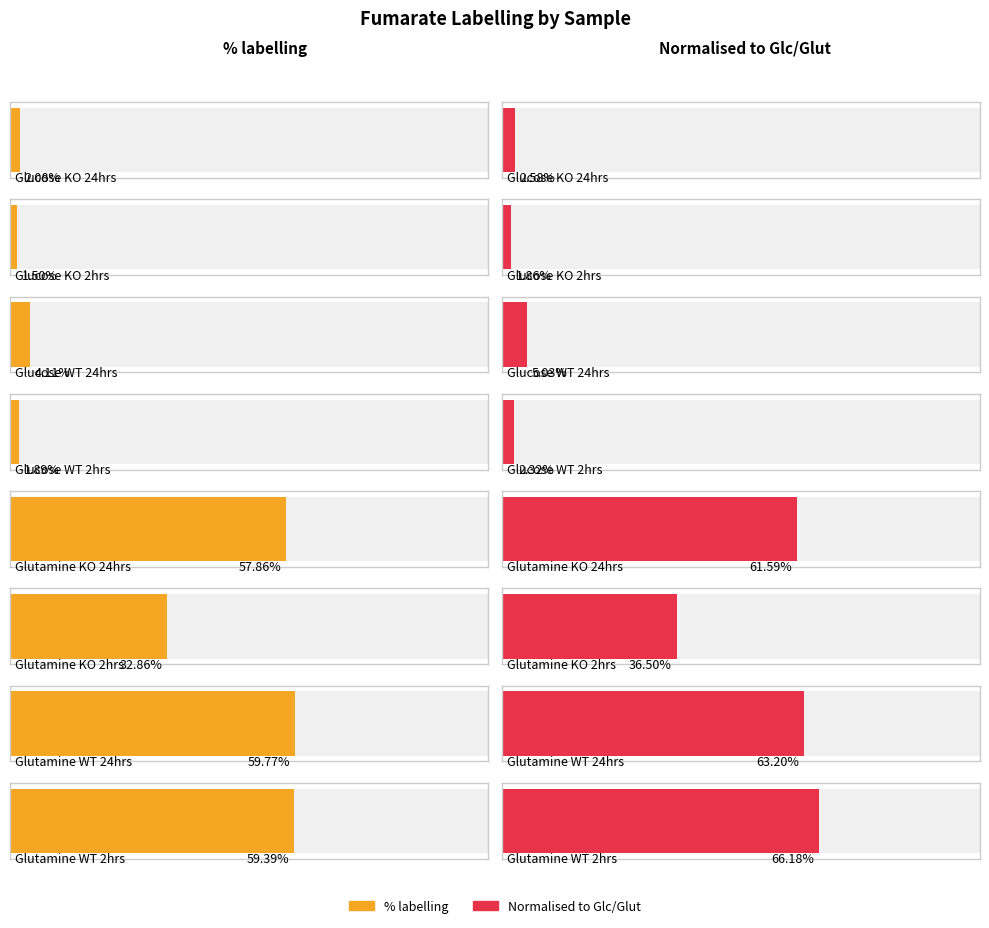

What is the sum of the % labelling values at Glucose KO 24hrs and Glutamine KO 2hrs?

34.9